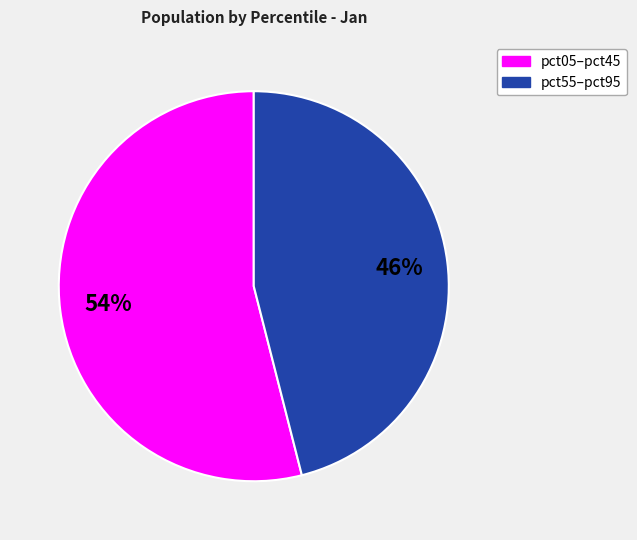

Is there any slice that represents more than half of the pie?

Yes